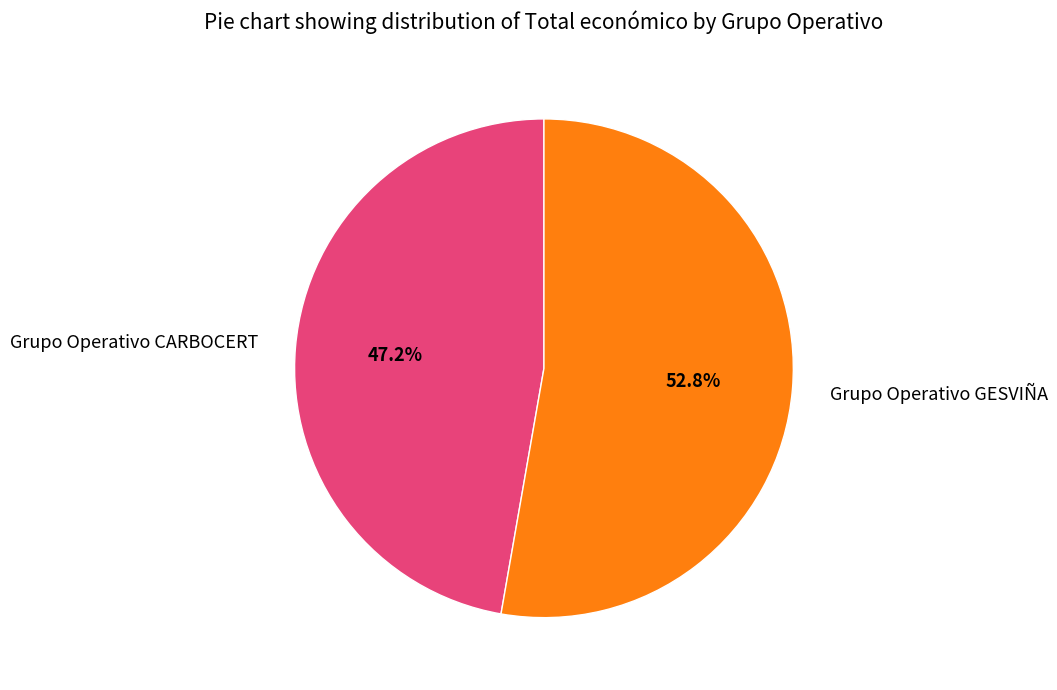

Do Grupo Operativo GESVIÑA and Grupo Operativo CARBOCERT together represent more than half of the pie?

Yes